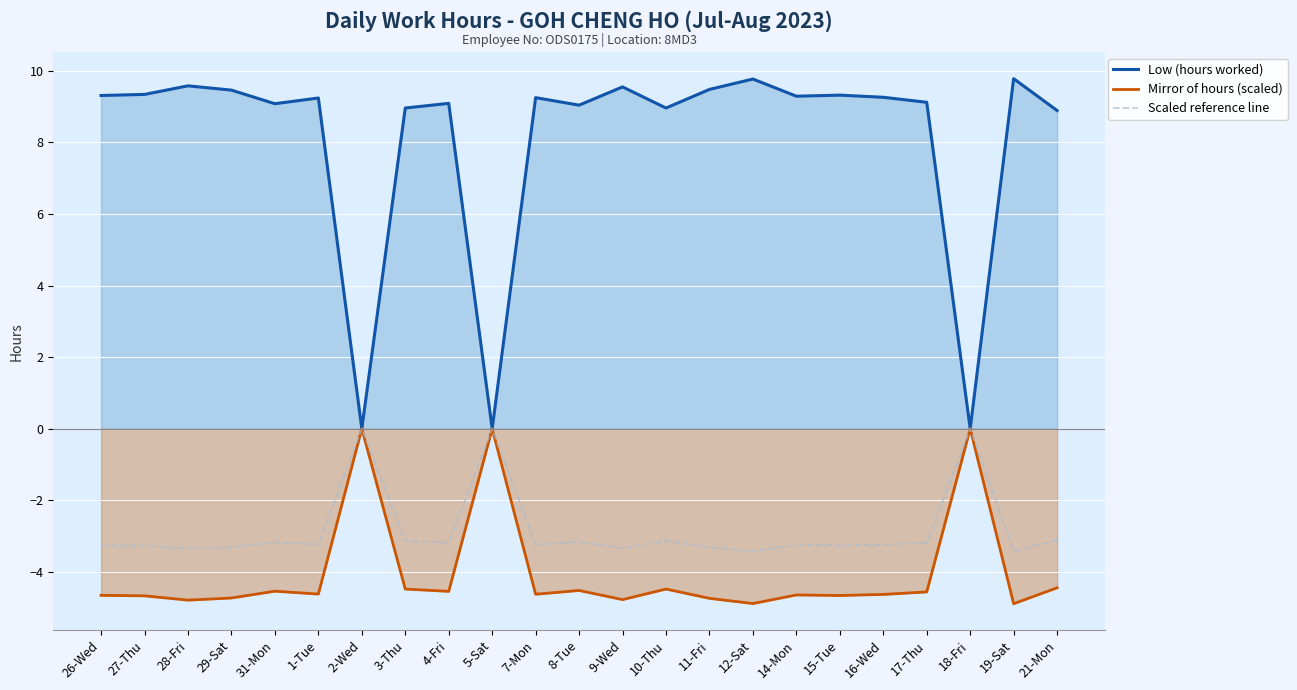

Reading right to left, list all the values displayed in this chart.

Low (hours worked): 21-Mon=8.9	19-Sat=9.8	18-Fri=0.0	17-Thu=9.1	16-Wed=9.3	15-Tue=9.3	14-Mon=9.3	12-Sat=9.8	11-Fri=9.5	10-Thu=9.0	9-Wed=9.6	8-Tue=9.0	7-Mon=9.2	5-Sat=0.0	4-Fri=9.1	3-Thu=9.0	2-Wed=0.0	1-Tue=9.2	31-Mon=9.1	29-Sat=9.5	28-Fri=9.6	27-Thu=9.3	26-Wed=9.3
Mirror of hours (scaled): 21-Mon=-4.4	19-Sat=-4.9	18-Fri=0.0	17-Thu=-4.6	16-Wed=-4.6	15-Tue=-4.7	14-Mon=-4.6	12-Sat=-4.9	11-Fri=-4.7	10-Thu=-4.5	9-Wed=-4.8	8-Tue=-4.5	7-Mon=-4.6	5-Sat=0.0	4-Fri=-4.5	3-Thu=-4.5	2-Wed=0.0	1-Tue=-4.6	31-Mon=-4.5	29-Sat=-4.7	28-Fri=-4.8	27-Thu=-4.7	26-Wed=-4.7
Scaled reference line: 21-Mon=-3.1	19-Sat=-3.4	18-Fri=0.0	17-Thu=-3.2	16-Wed=-3.2	15-Tue=-3.3	14-Mon=-3.3	12-Sat=-3.4	11-Fri=-3.3	10-Thu=-3.1	9-Wed=-3.3	8-Tue=-3.2	7-Mon=-3.2	5-Sat=0.0	4-Fri=-3.2	3-Thu=-3.1	2-Wed=0.0	1-Tue=-3.2	31-Mon=-3.2	29-Sat=-3.3	28-Fri=-3.4	27-Thu=-3.3	26-Wed=-3.3